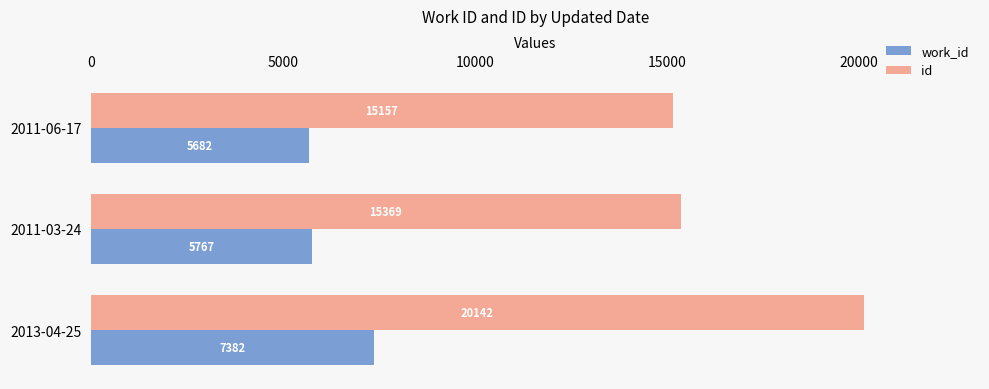

What is the difference between the maximum and minimum values in the work_id series?

1700